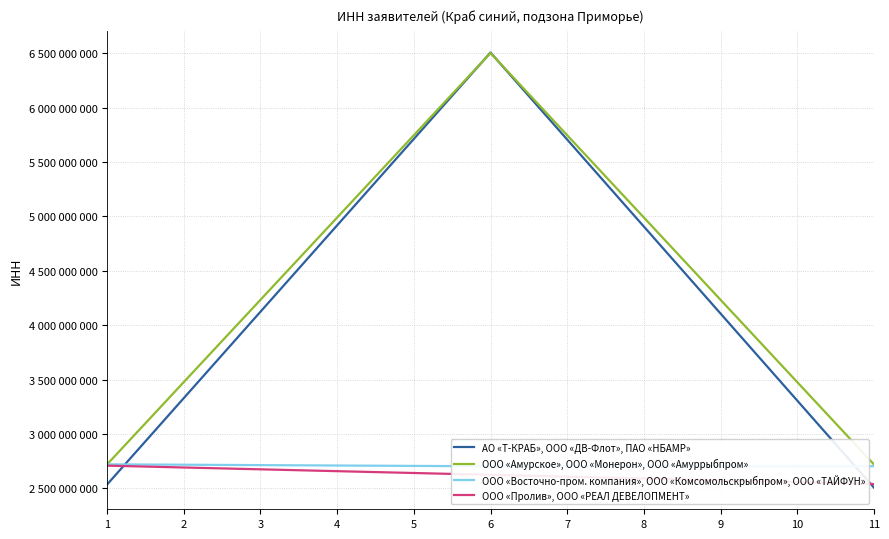

Is the value of АО «Т-КРАБ», ООО «ДВ-Флот», ПАО «НБАМР» at 10 greater than the value of ООО «Пролив», ООО «РЕАЛ ДЕВЕЛОПМЕНТ» at 9?

Yes